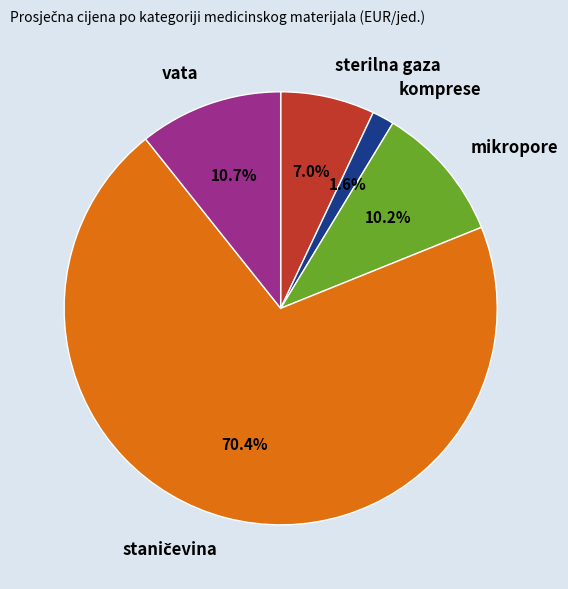

To the nearest percent, what is the difference between the komprese and mikropore slice percentages?

9%